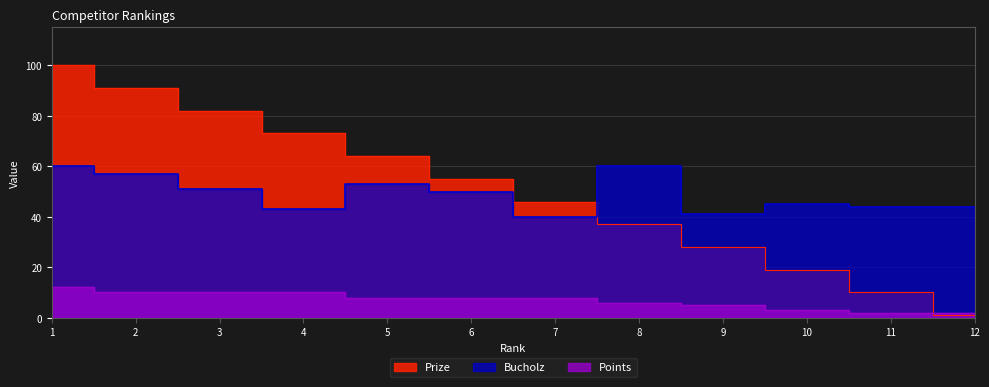

Between 11 and 4, which is larger?

4